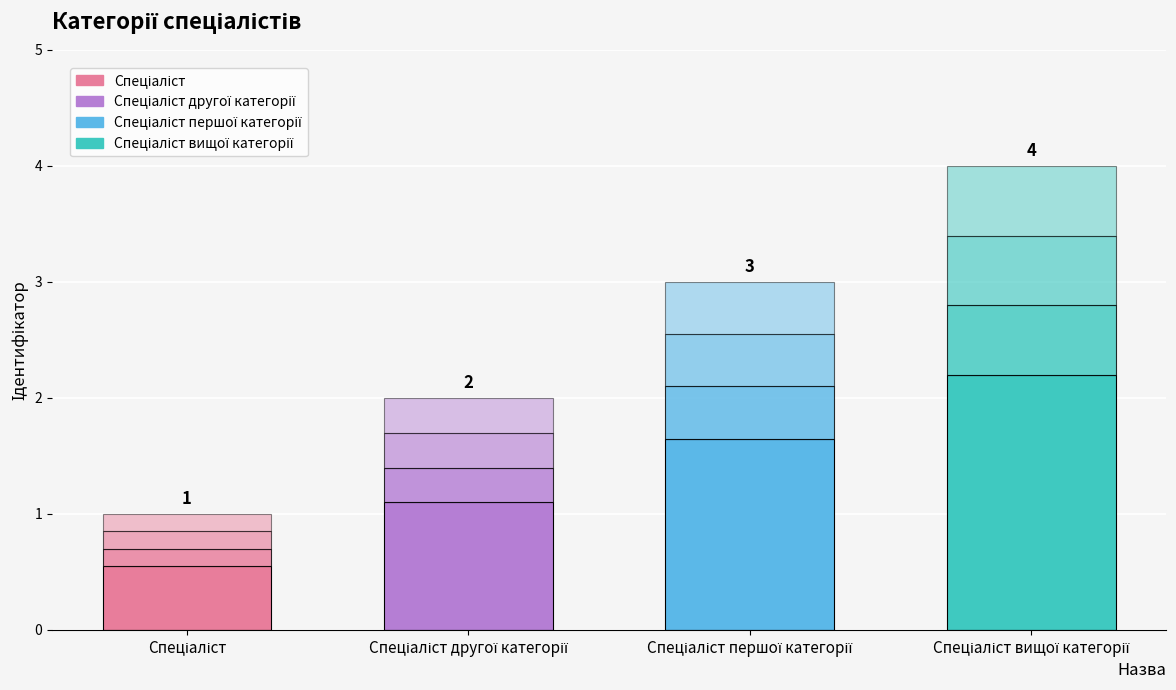

Rank the categories by value from highest to lowest.

Спеціаліст вищої категорії, Спеціаліст першої категорії, Спеціаліст другої категорії, Спеціаліст